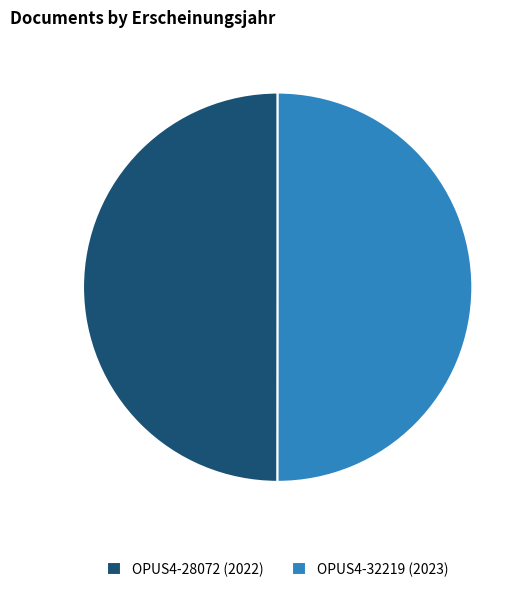

True or false: OPUS4-28072 (2022) accounts for 50% of the total.

True